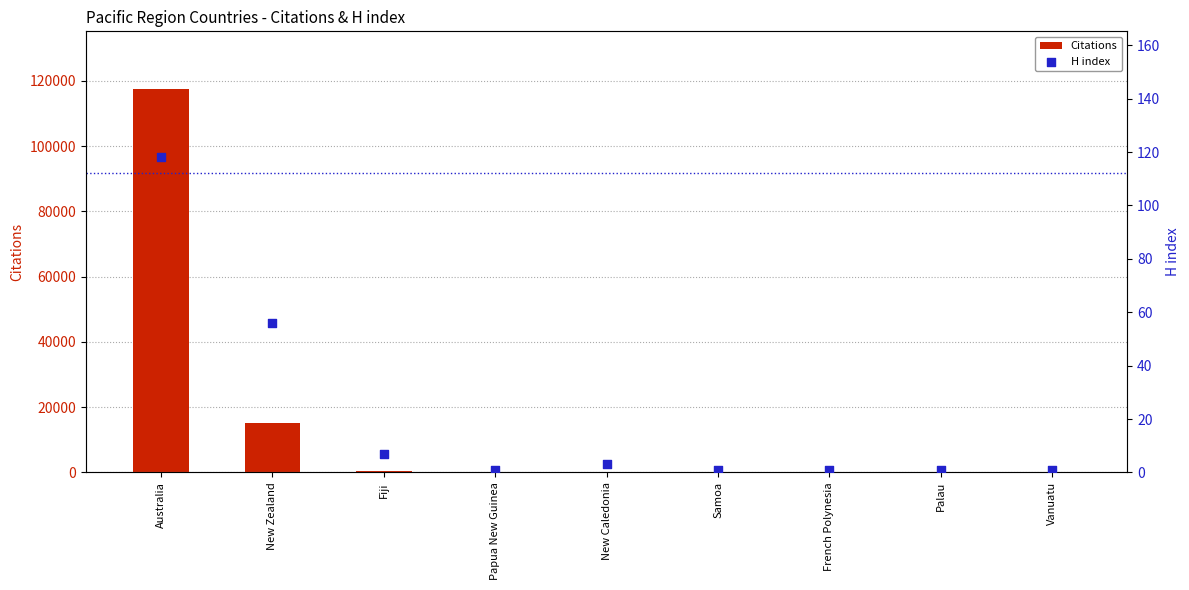

What is the total value across all series at French Polynesia?

4